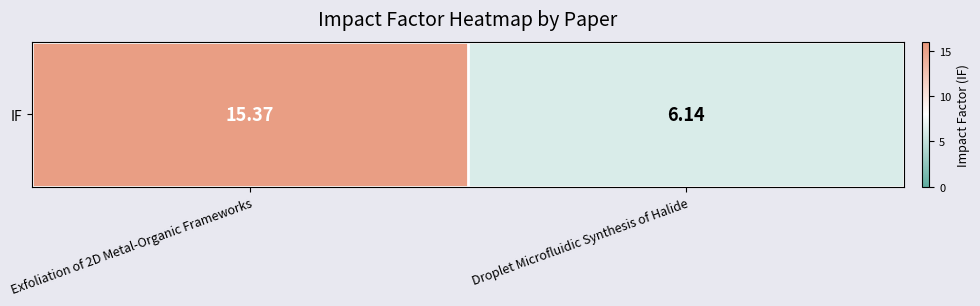

What is the sum of all values?

21.5